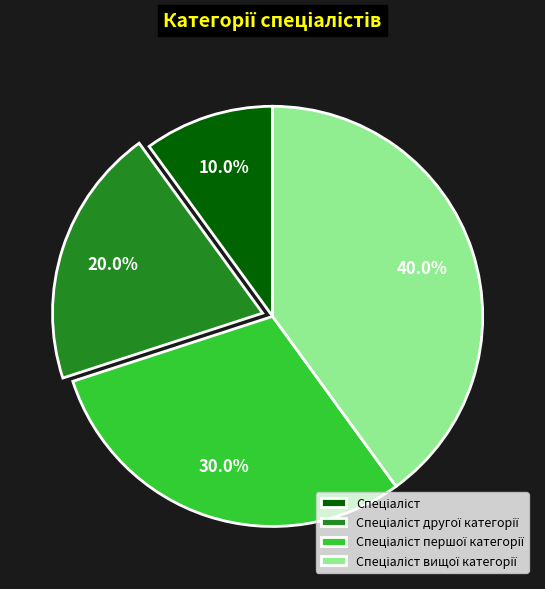

Does any single category account for the majority?

No